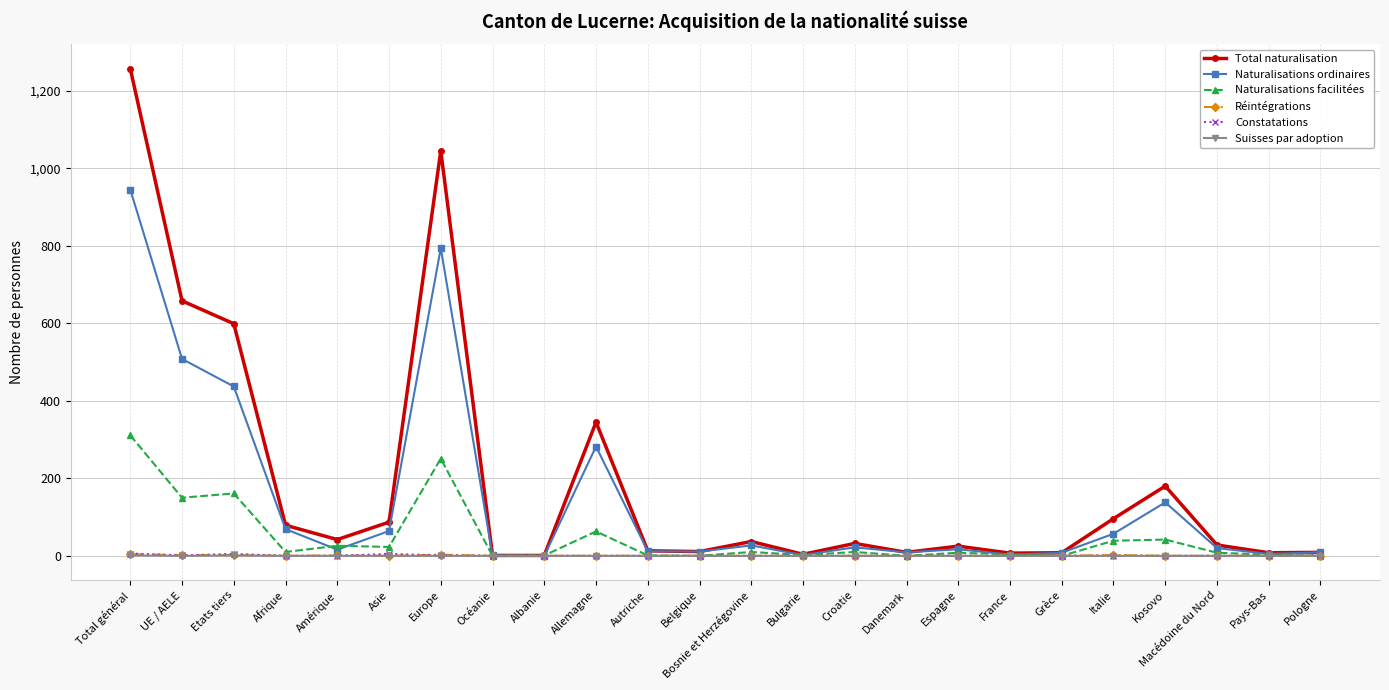

What position from the right is Danemark?

9